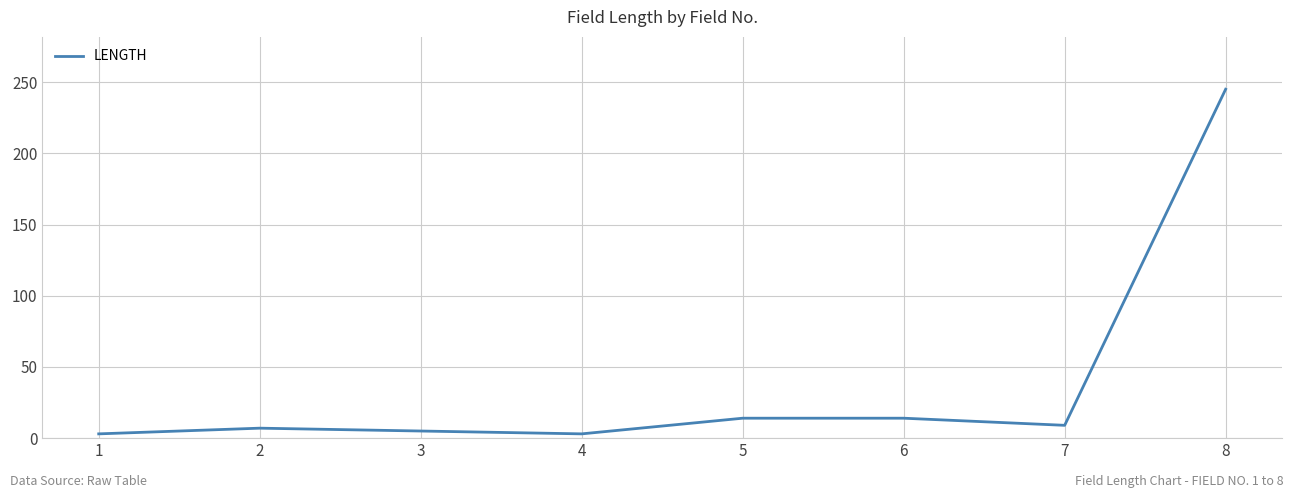

Is it true that the value at 7 is 9?

True